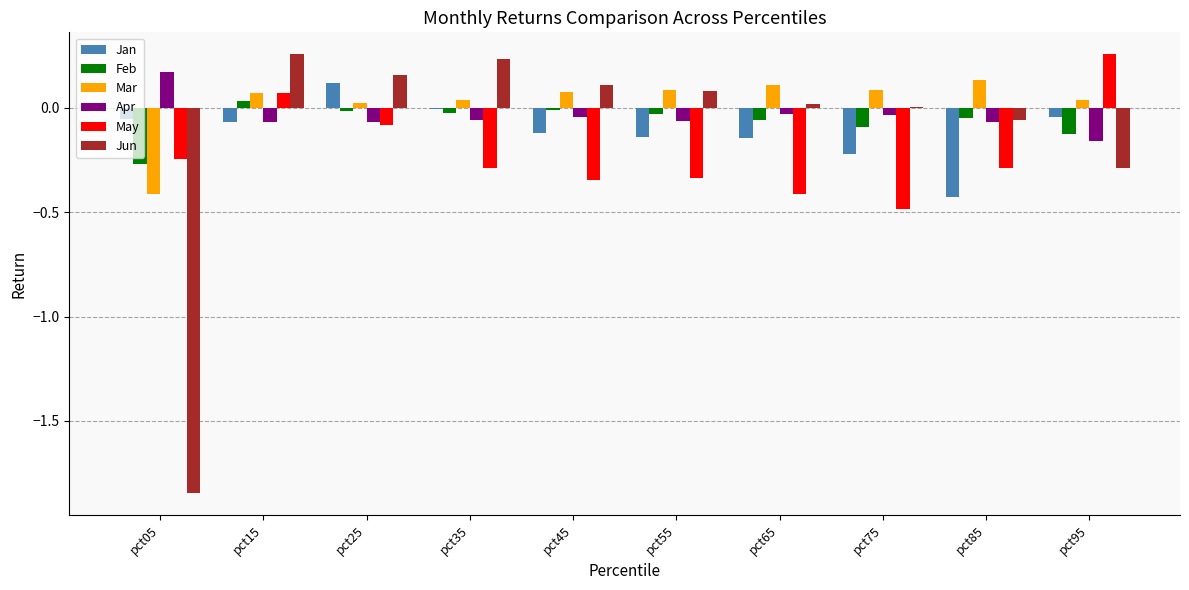

Is the value of May at pct55 greater than the value of Jun at pct75?

No